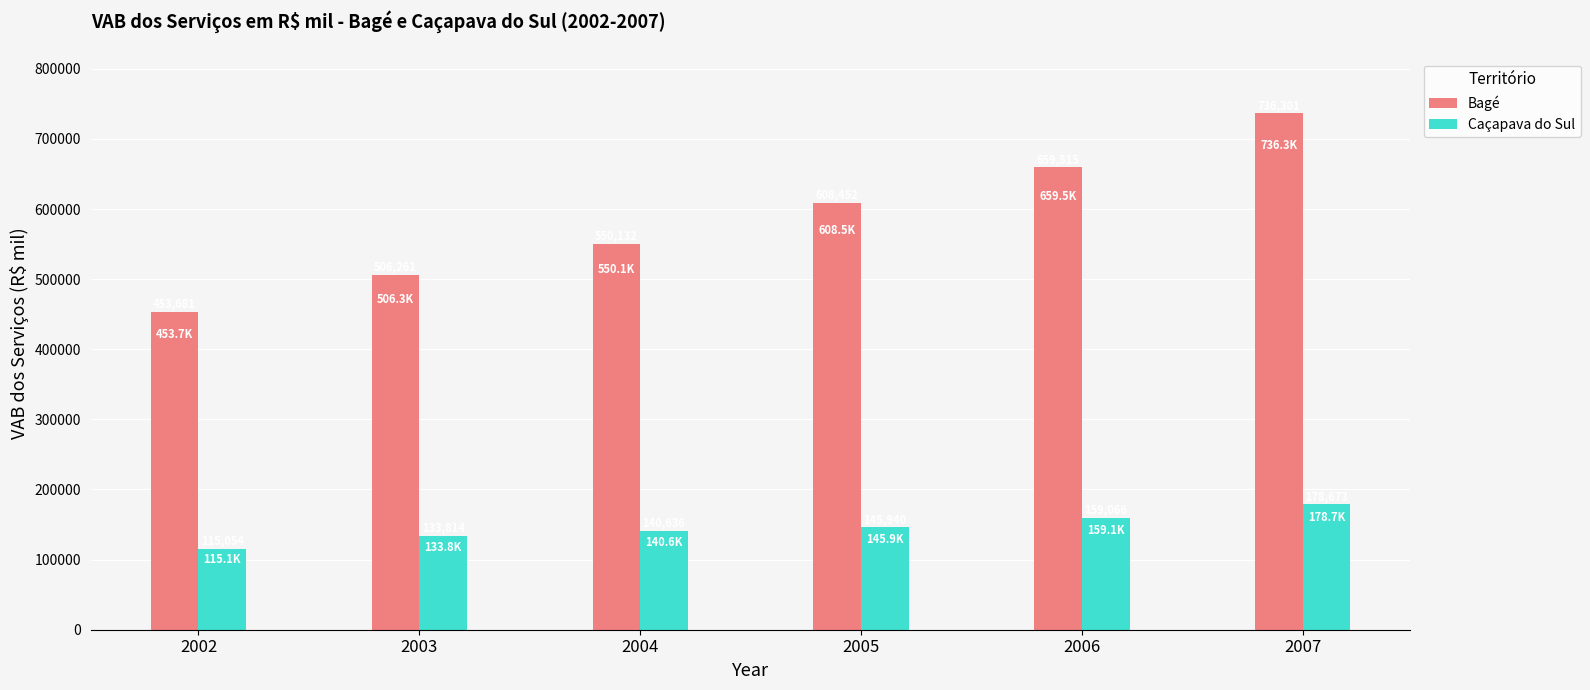

What is the sum of the Caçapava do Sul values at 2005 and 2007?

324613.6